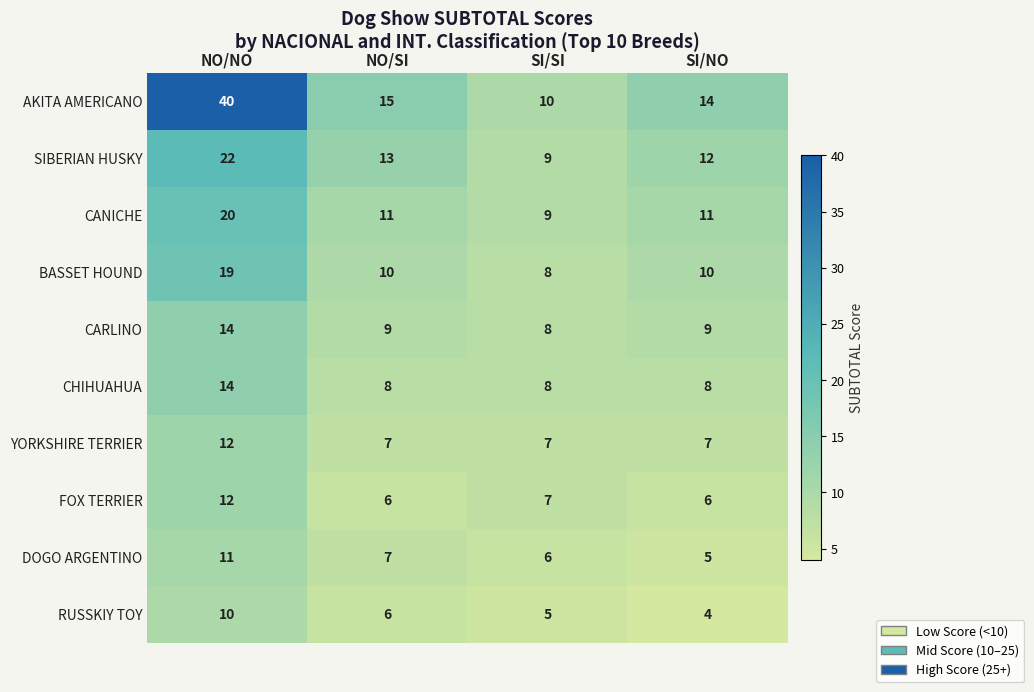

What is the difference between the highest and lowest values at NO/NO?

30